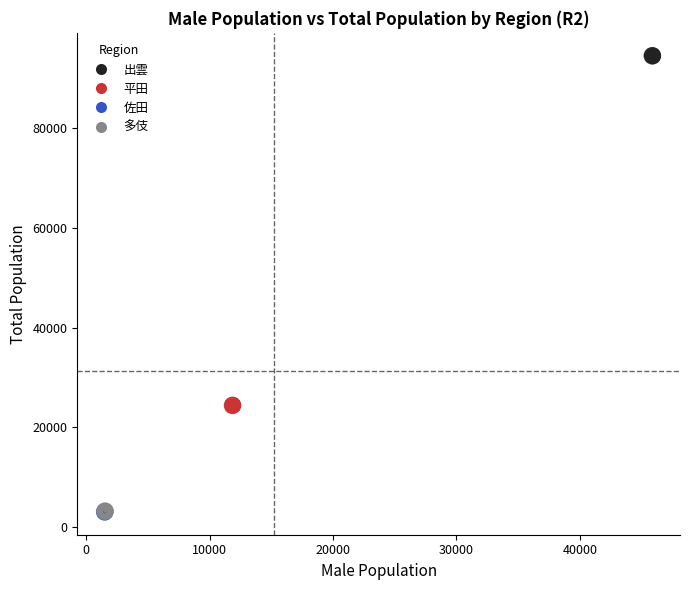

Which series contains the highest Y value?

出雲